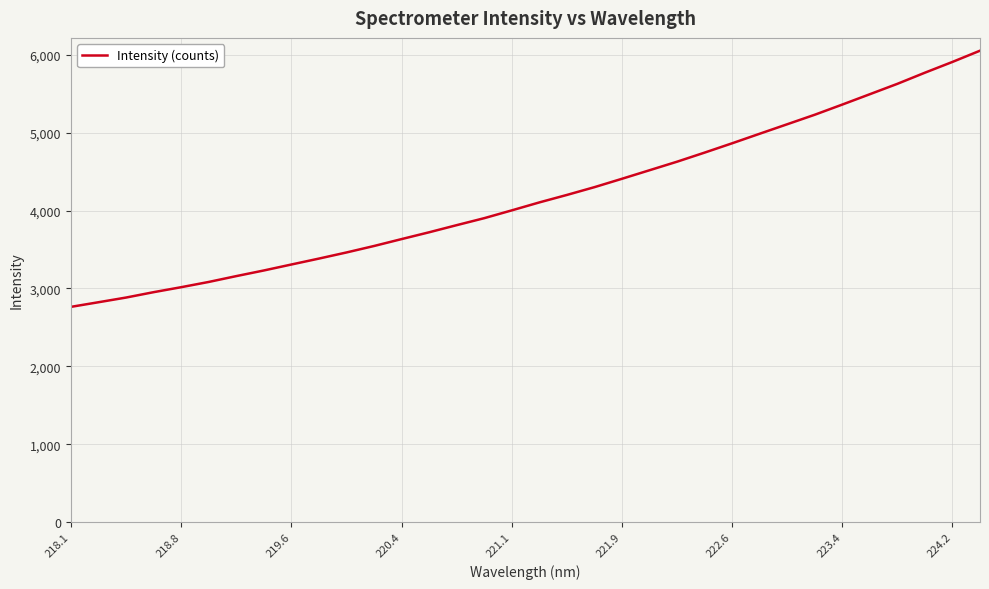

What is the minimum value shown in the chart?

2762.6